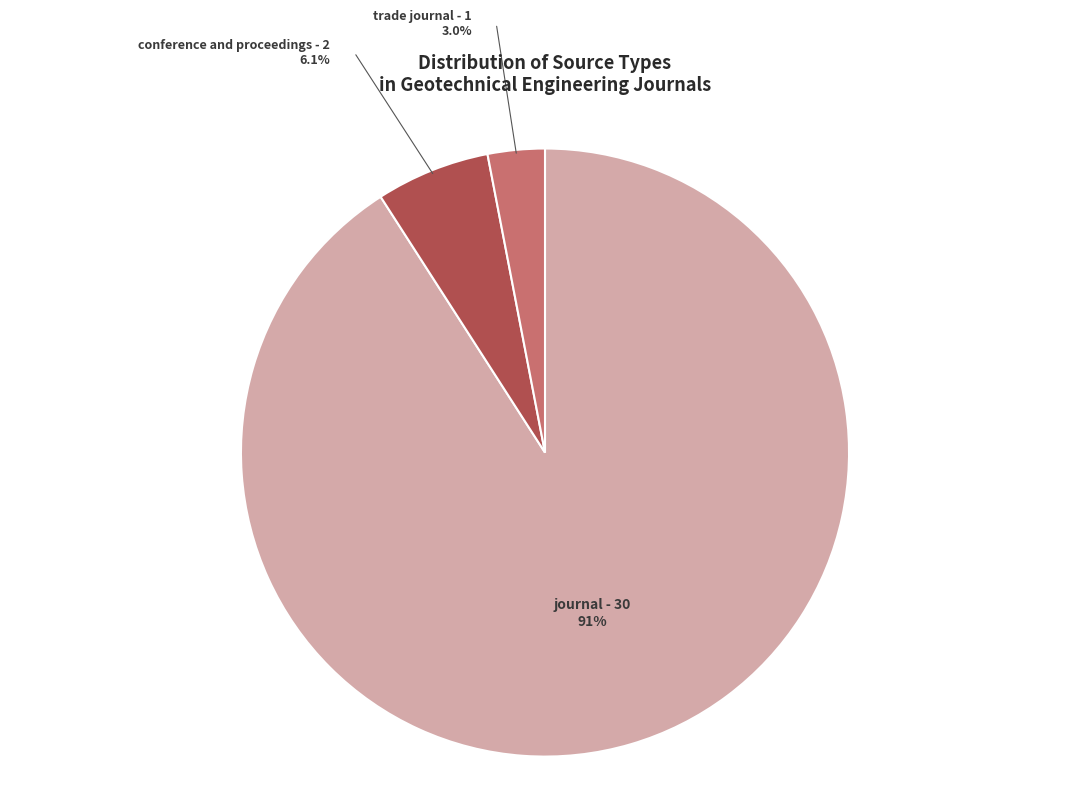

To the nearest percent, what is the difference between the largest and smallest slice percentages?

88%